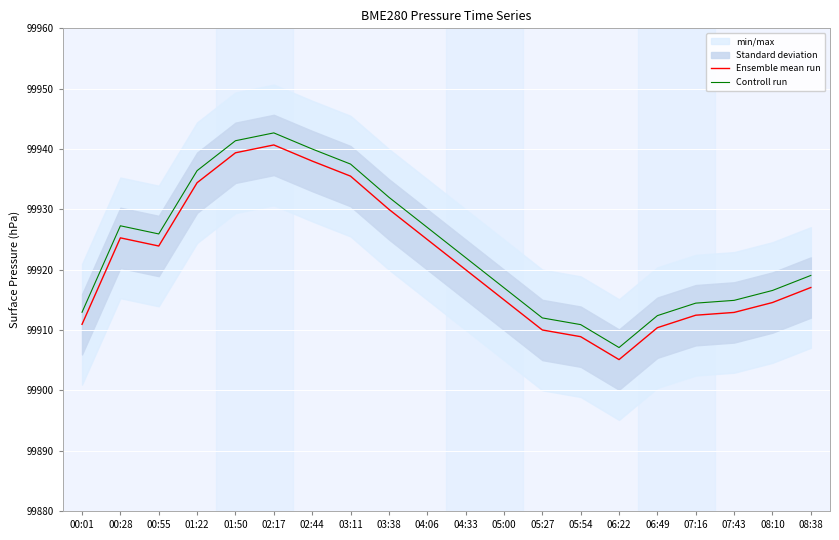

True or false: Controll run and Ensemble mean run intersect in this chart.

False